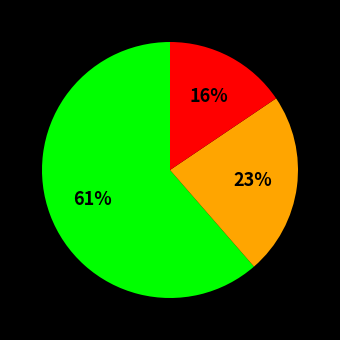

Is there a majority slice in this chart?

Yes